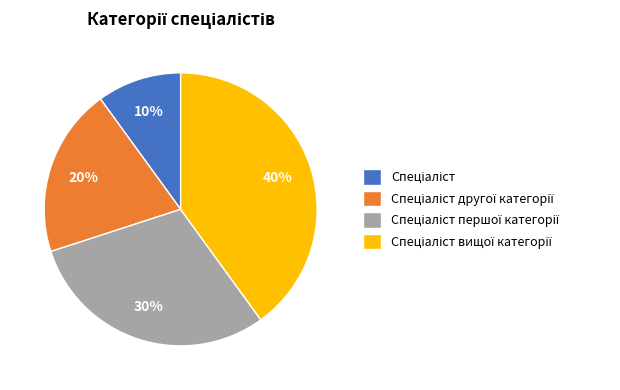

To the nearest percent, what is the average slice percentage?

25%